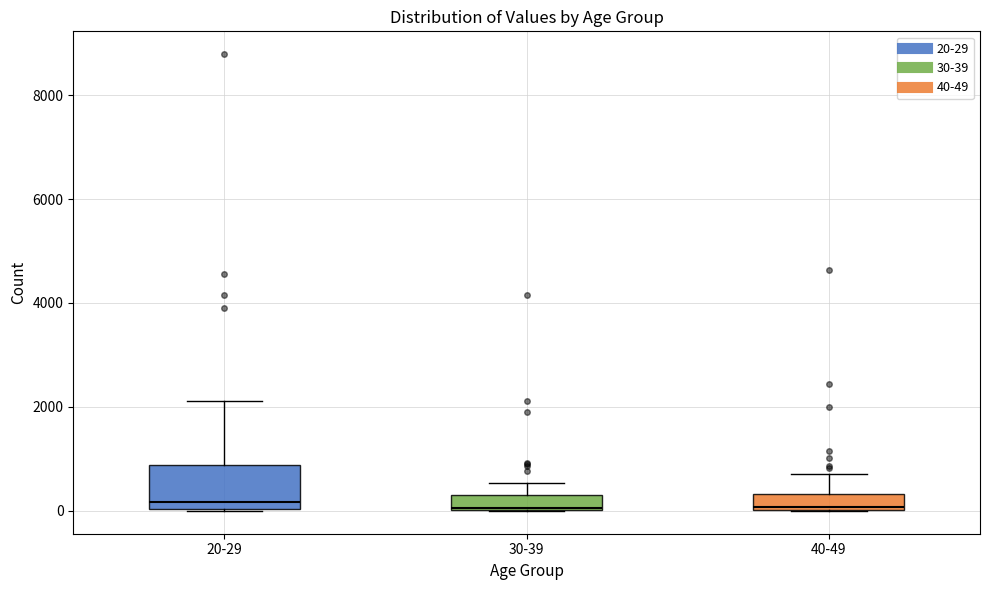

Where does the upper whisker of the box for 30-39 end on the y-axis? The values are not printed on the chart, so give them approximately, as read against the axis.

600